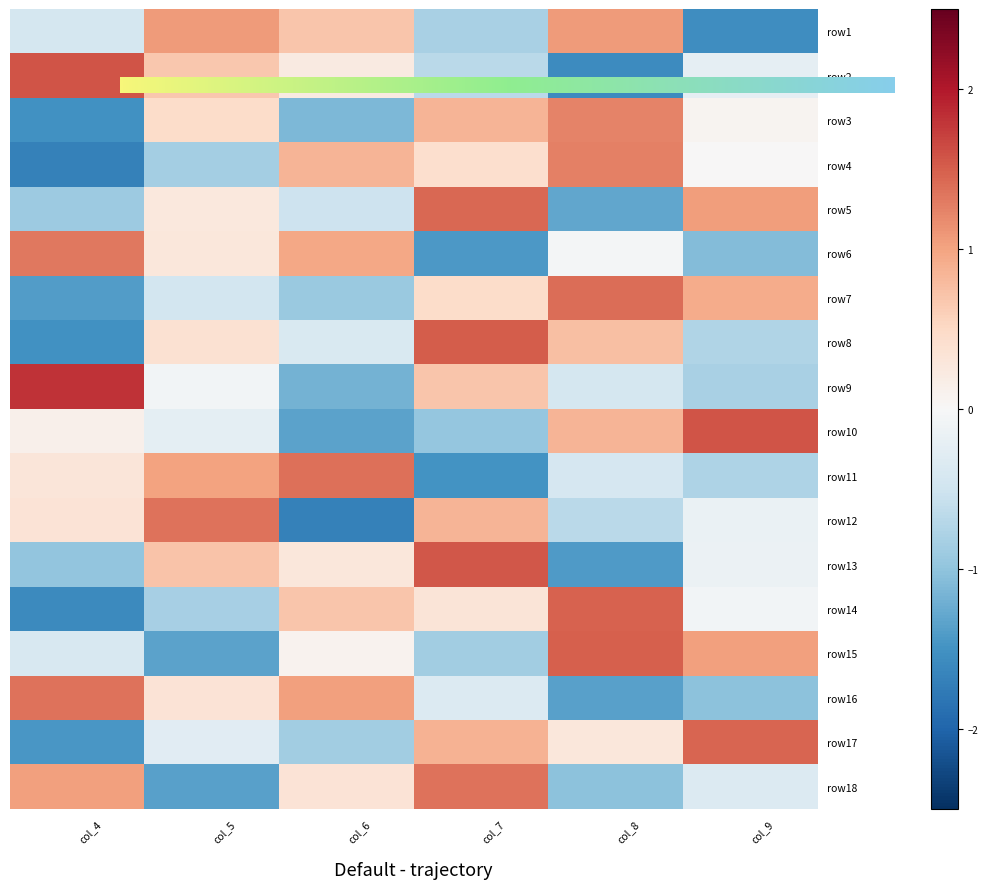

Which series has the largest total across all categories?

row5